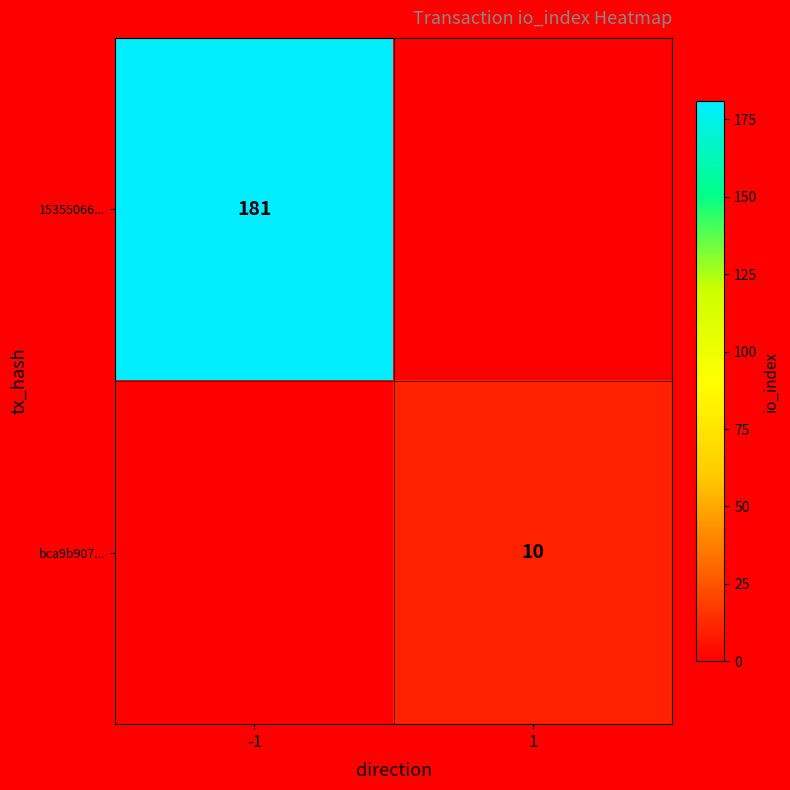

The value of 15355066... at -1 is 181. True or false?

True